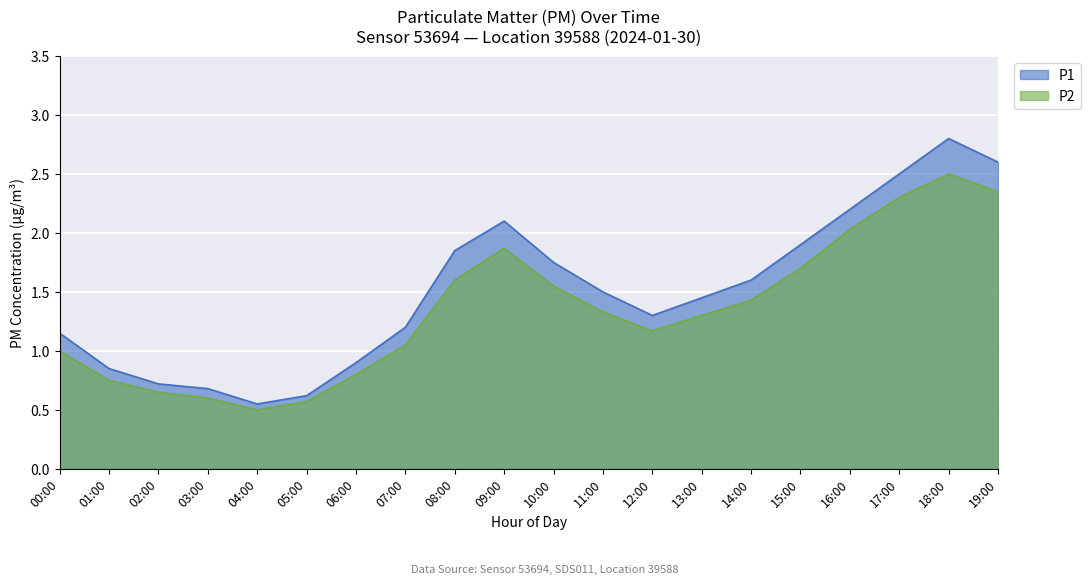

What is the difference between the P1 values at 15:00 and 04:00?

1.3